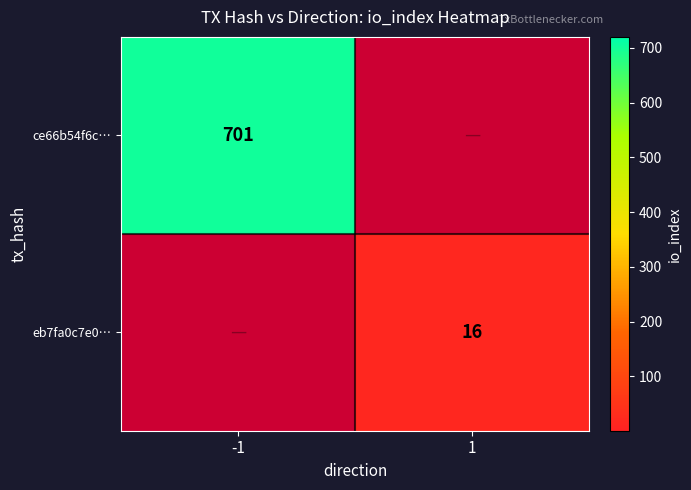

True or false: eb7fa0c7e0… has a value of 27 at 1.

False